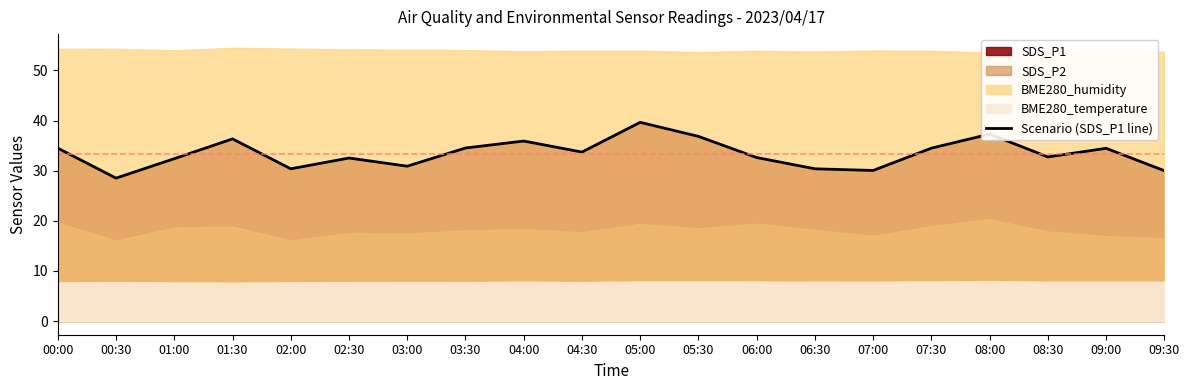

How many interior local peaks (higher than both neighbors) does the data have?

6